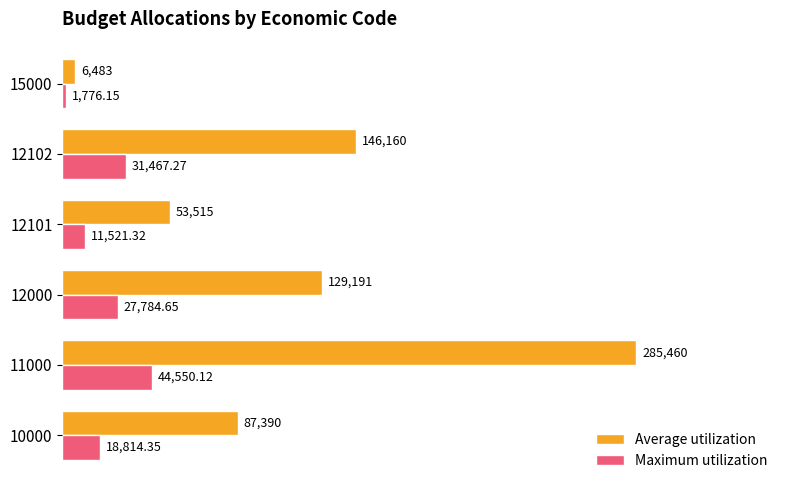

Which series has the largest range (max minus min)?

Average utilization